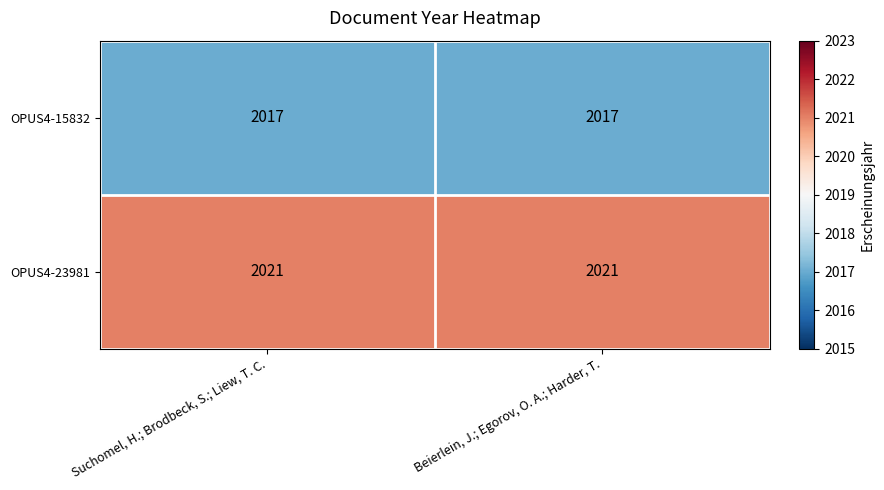

The value of OPUS4-15832 at Suchomel, H.; Brodbeck, S.; Liew, T. C. is 2017. True or false?

True